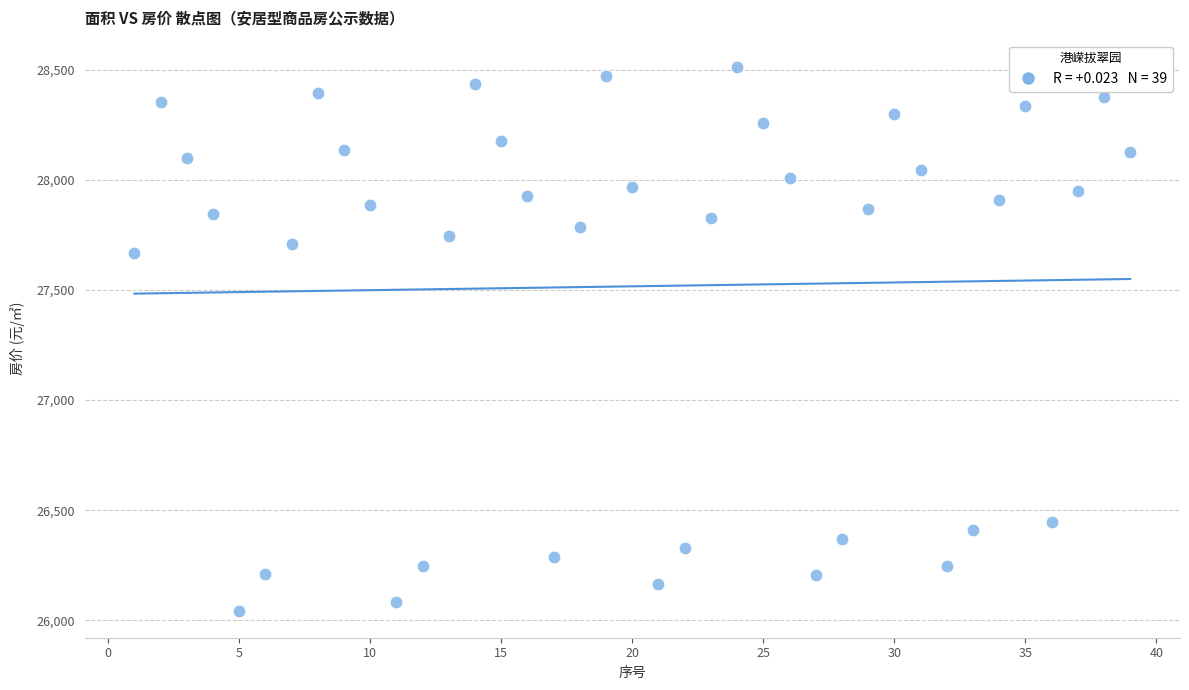

What Y value in the scatter plot is closest to 27278?

27667.0